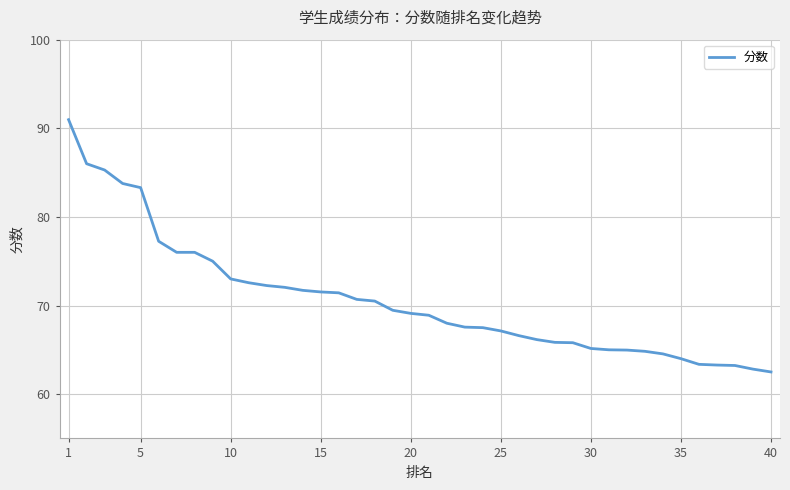

What is the difference between the maximum and minimum values?

28.5